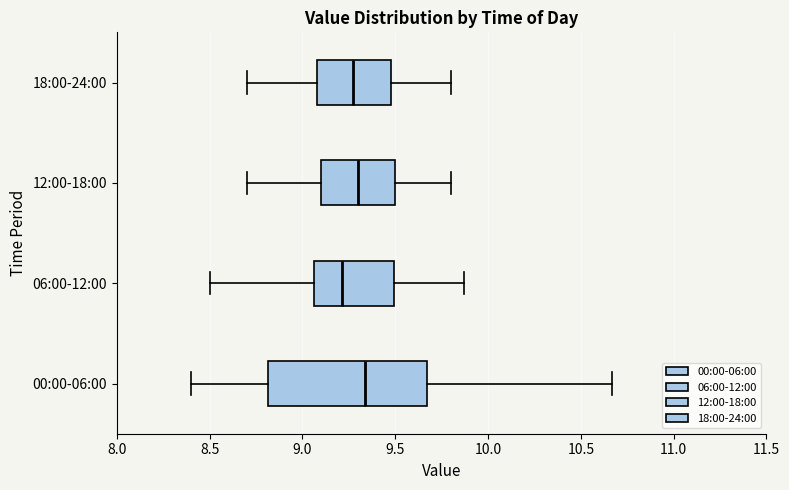

Reading bottom to top, transcribe this box plot: for each box, give where its median line is, the range the box spans, and where its two whiskers end, as read against the x-axis. The values are not printed on the chart, so give them approximately, as read against the axis.

00:00-06:00: median 9.35, box 8.80 to 9.65, whiskers 8.40 to 10.65
06:00-12:00: median 9.20, box 9.05 to 9.50, whiskers 8.50 to 9.85
12:00-18:00: median 9.30, box 9.10 to 9.50, whiskers 8.70 to 9.80
18:00-24:00: median 9.25, box 9.10 to 9.50, whiskers 8.70 to 9.80